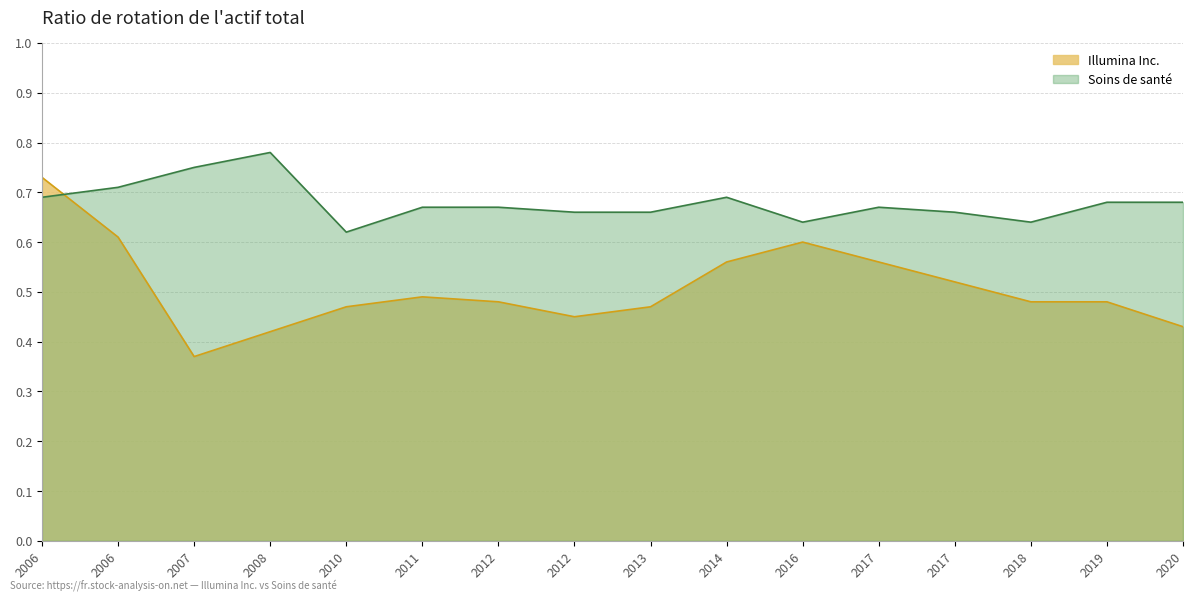

What is the sum of all Illumina Inc. values?

8.1